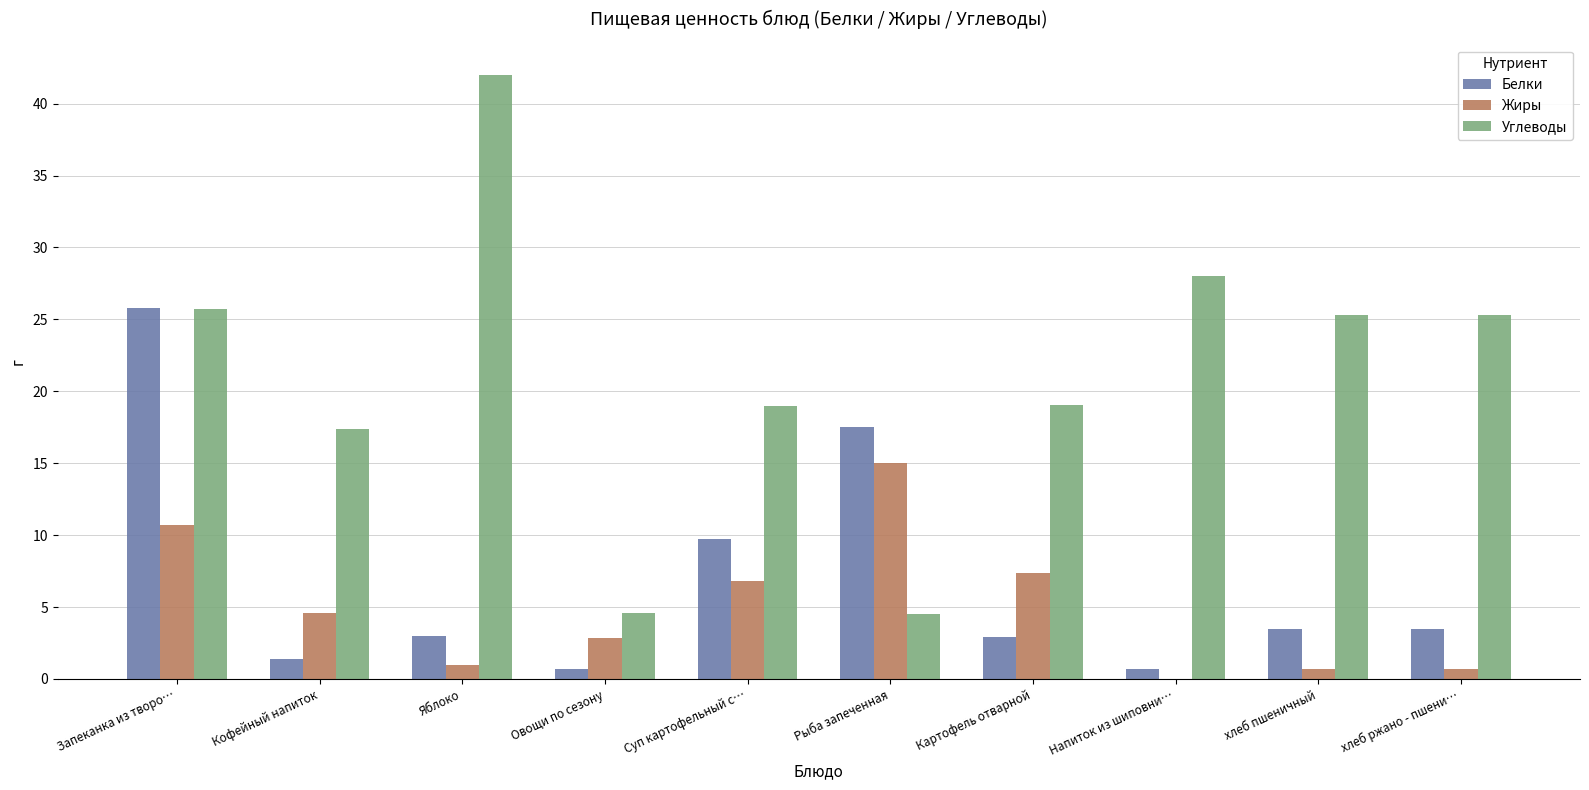

True or false: Жиры has a value of 0.0 at Напиток из шиповни….

True